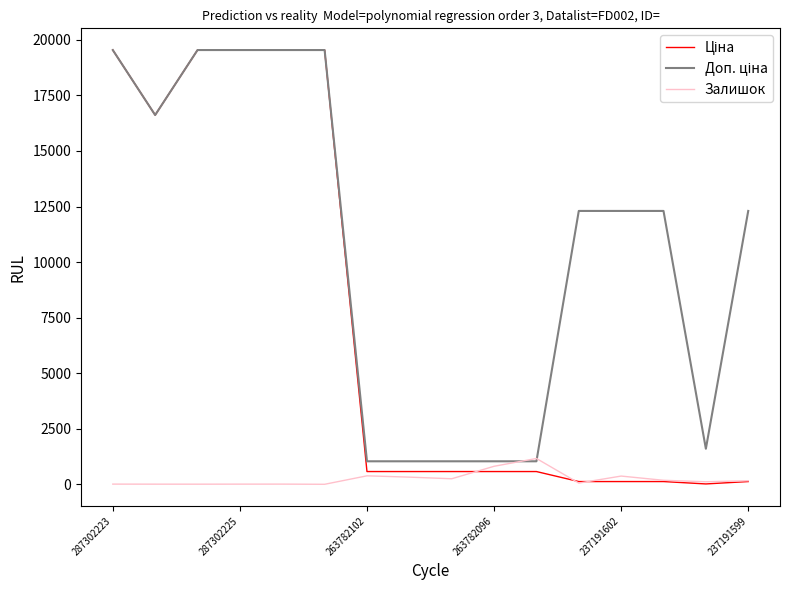

Does the chart display data point markers on the line(s)?

No